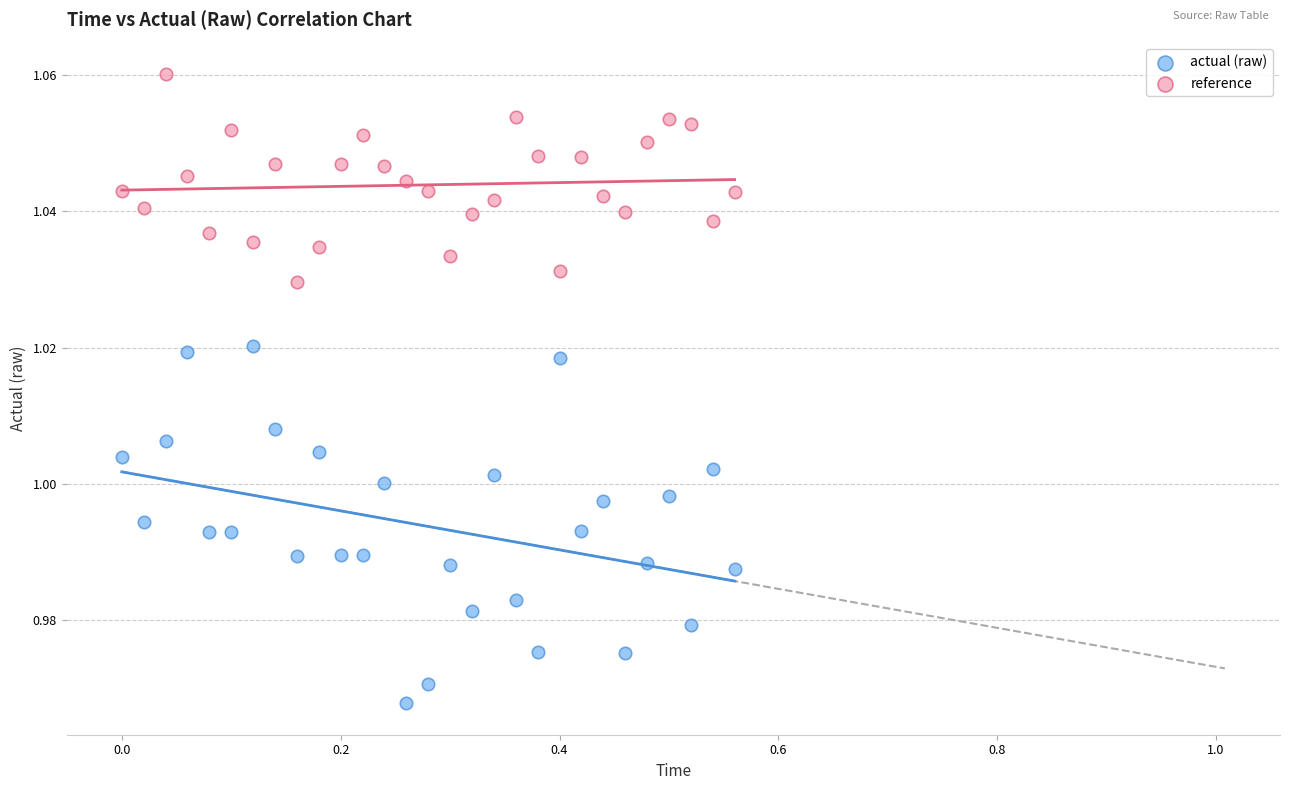

What are all the series names shown in the legend?

actual (raw), reference